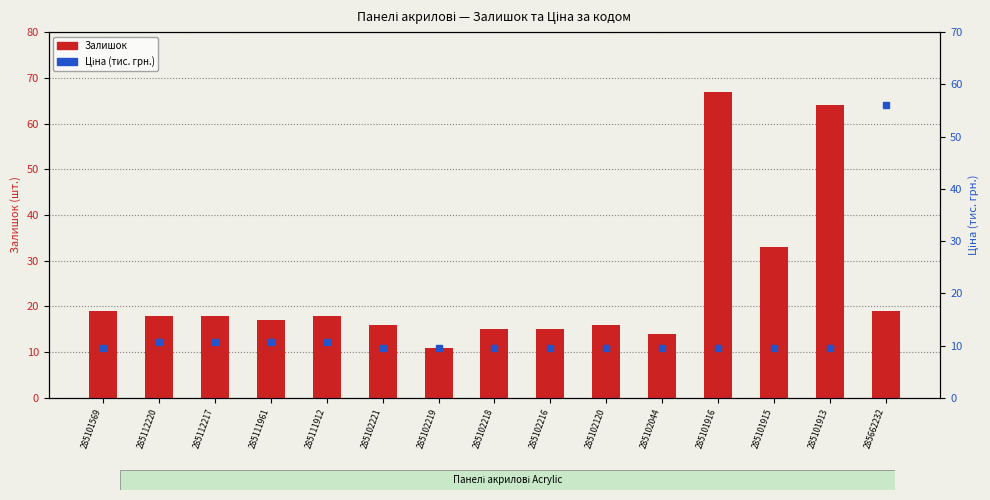

At which label does Залишок reach its minimum?

285102219